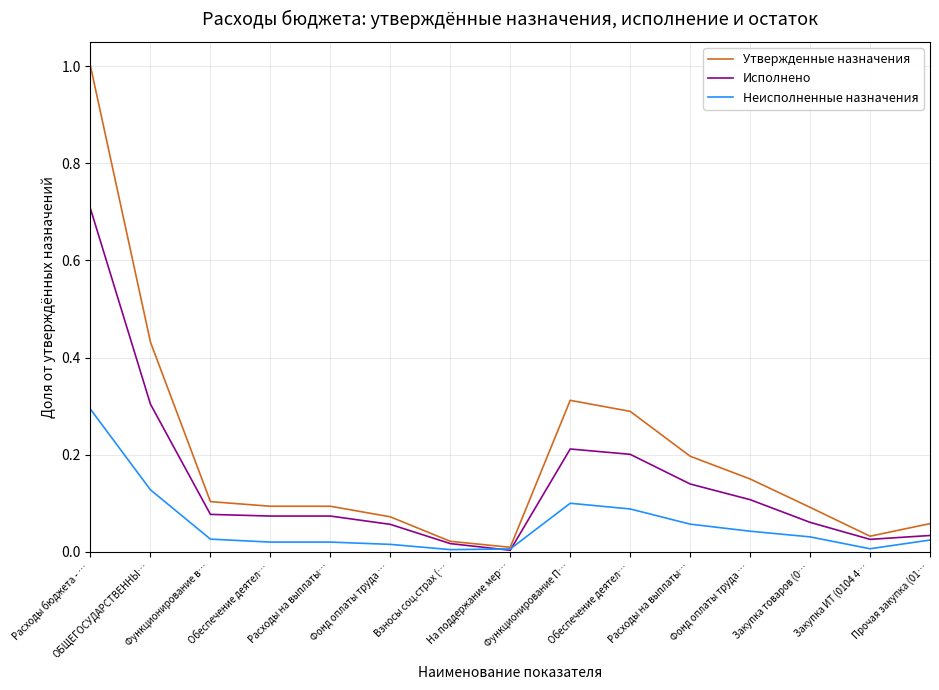

What are all the series names shown in the legend?

Утвержденные назначения, Исполнено, Неисполненные назначения